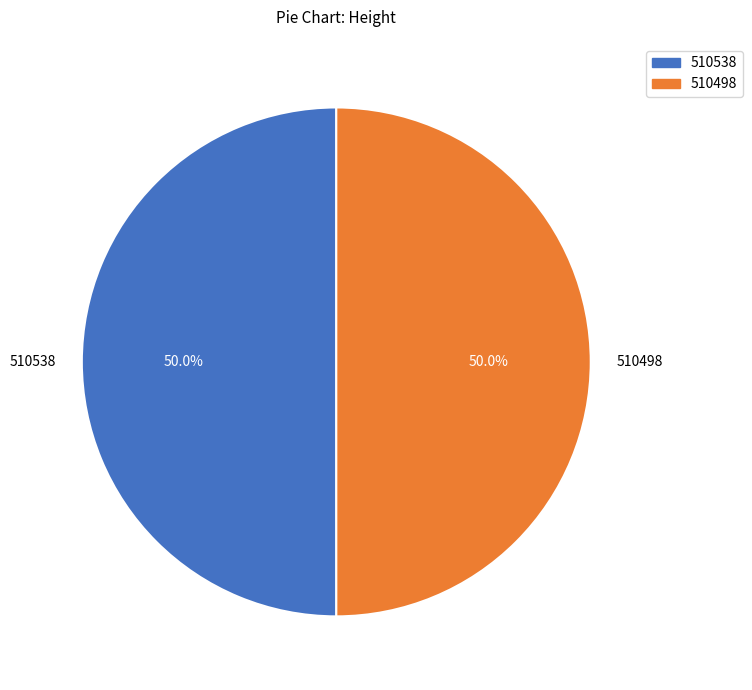

To the nearest percent, what is the combined percentage of 510538 and 510498?

100%